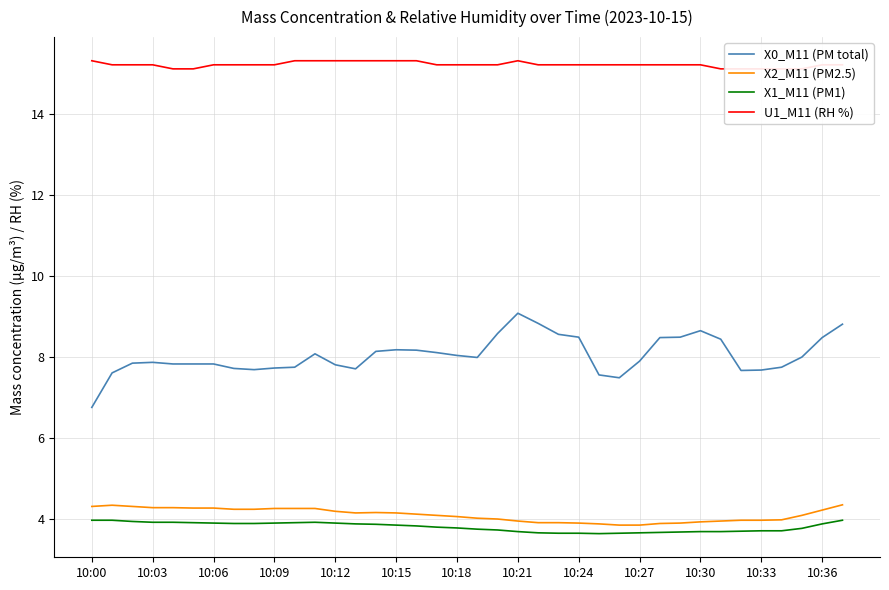

Rank the series at 28 from highest to lowest value.

U1_M11 (RH %), X0_M11 (PM total), X2_M11 (PM2.5), X1_M11 (PM1)